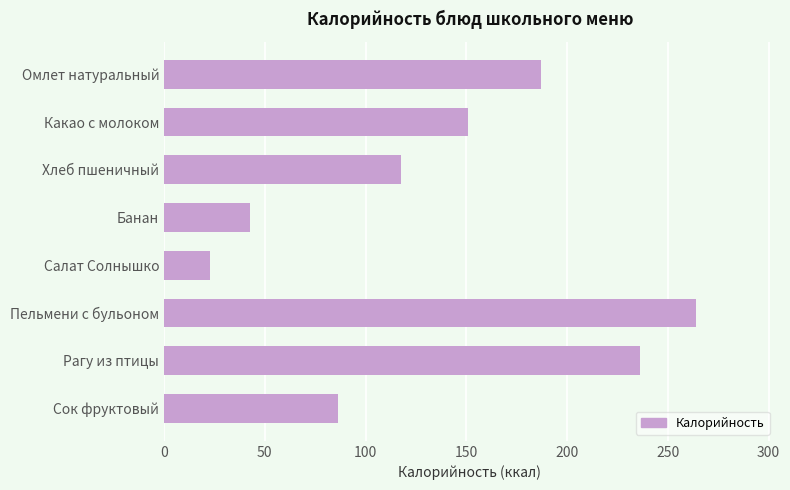

Approximately how many times larger is the value at Какао с молоком compared to Омлет натуральный?

0.8